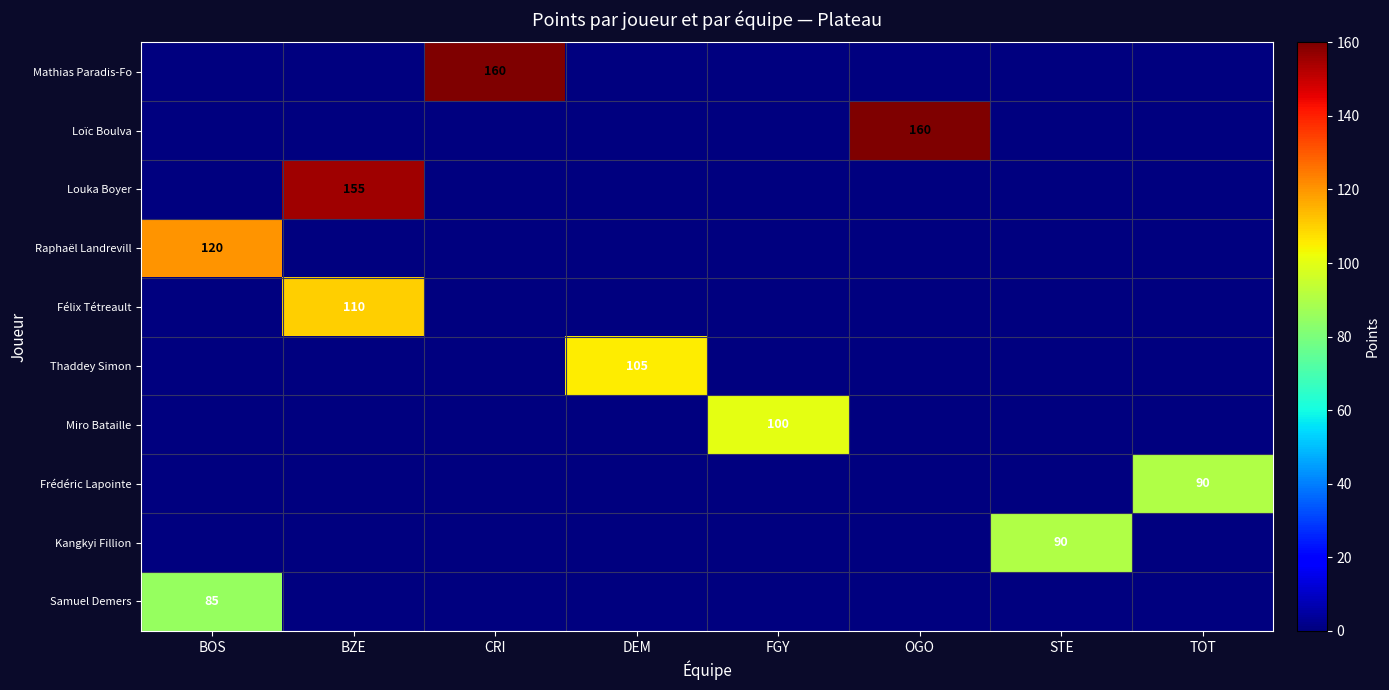

The Raphaël Landrevill series shows 120 at BOS. True or false?

True